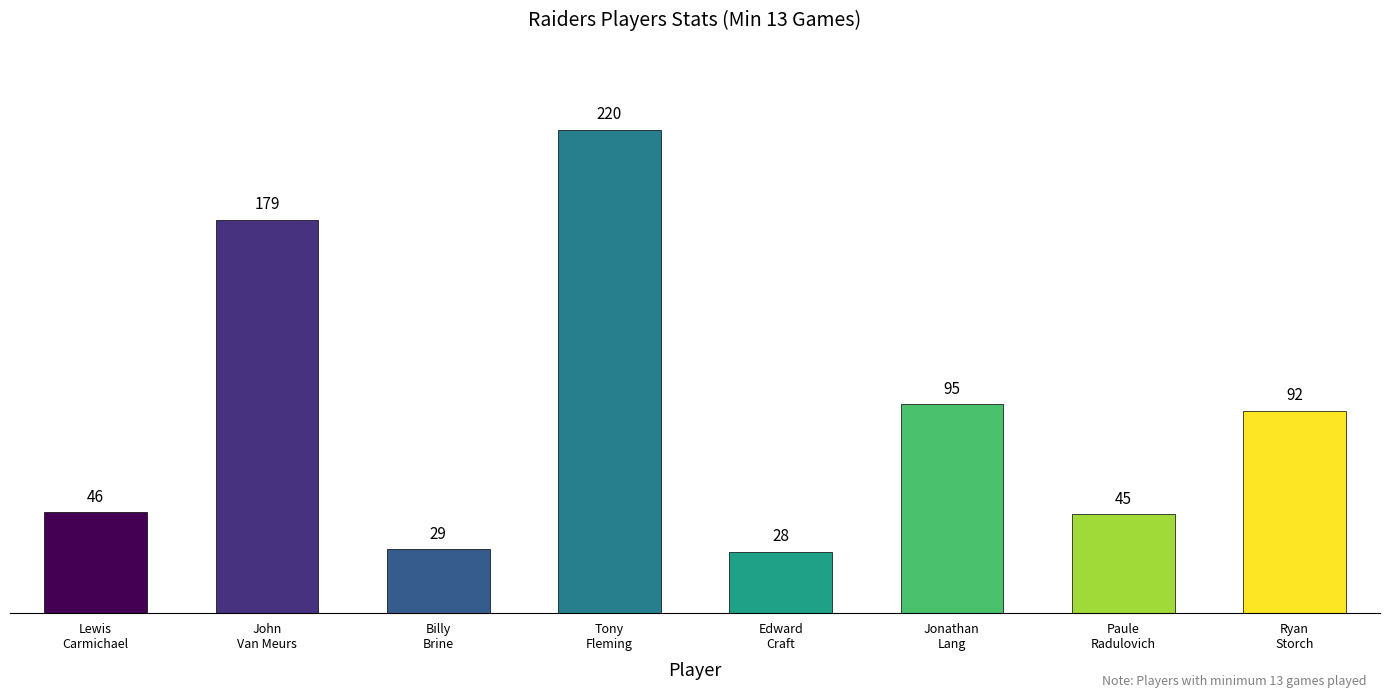

What value does the data have at Jonathan
Lang, to the nearest 50?

100